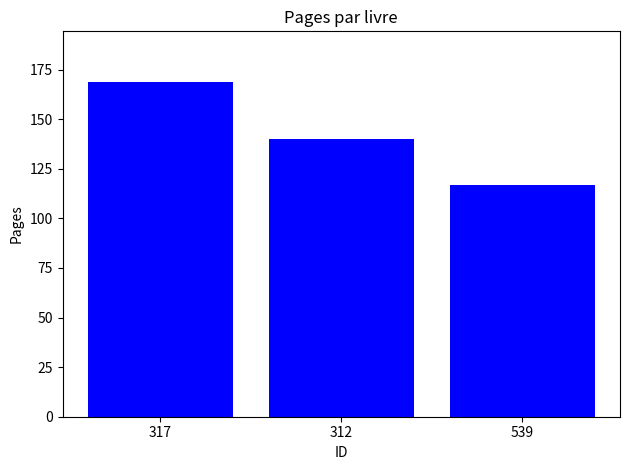

How many categories are shown in the chart?

3